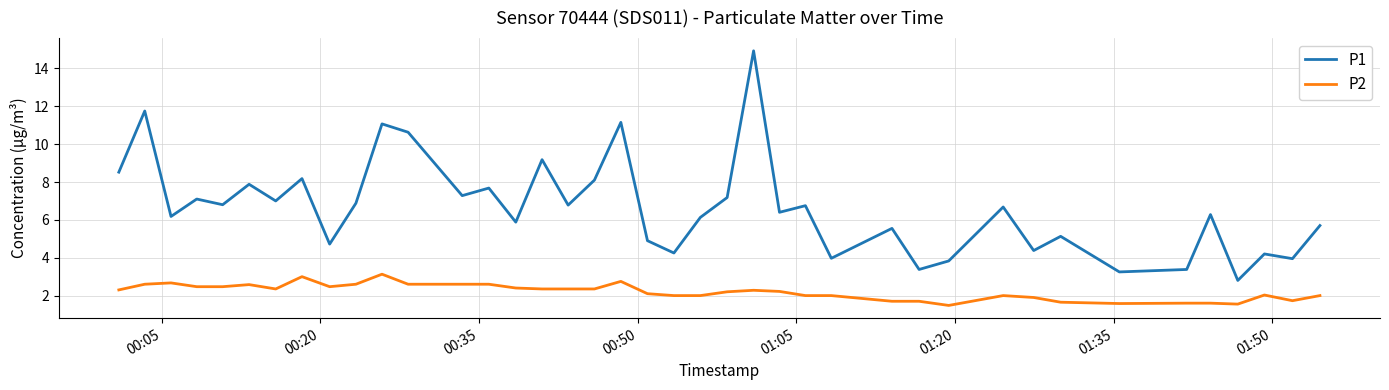

Which series has the widest spread of values?

P1